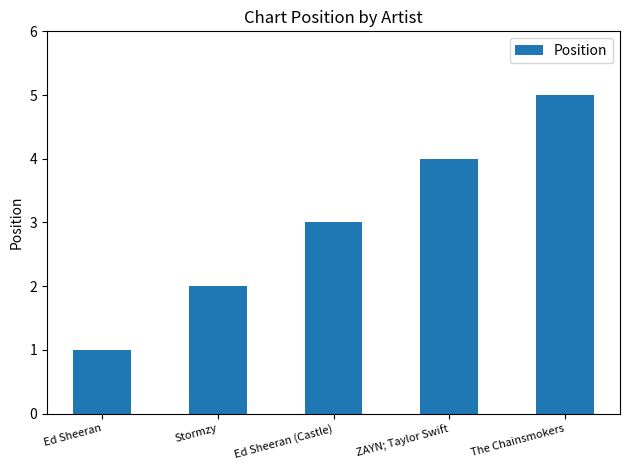

List the labels in order of value, largest first.

The Chainsmokers, ZAYN; Taylor Swift, Ed Sheeran (Castle), Stormzy, Ed Sheeran